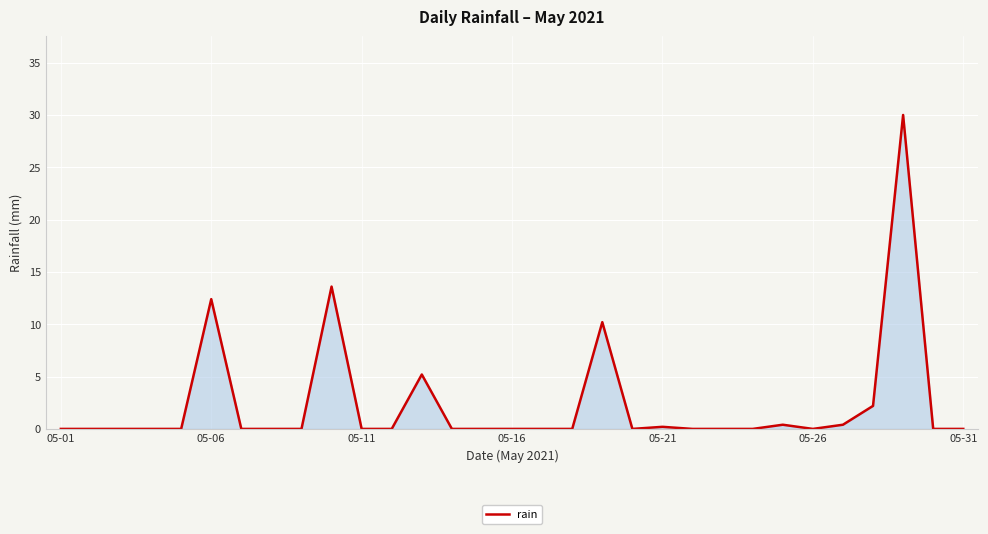

What is the maximum value shown in the chart?

30.0